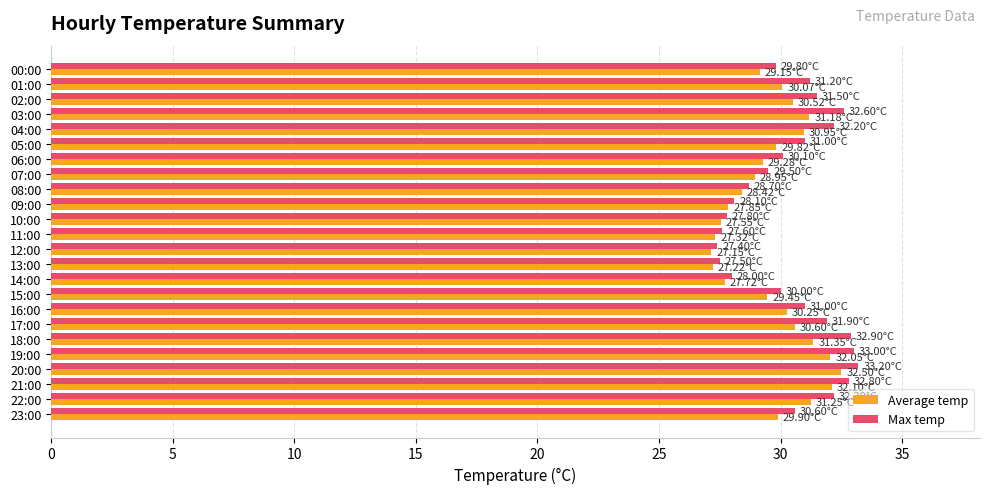

List the series in order of their overall mean, highest first.

Max temp, Average temp